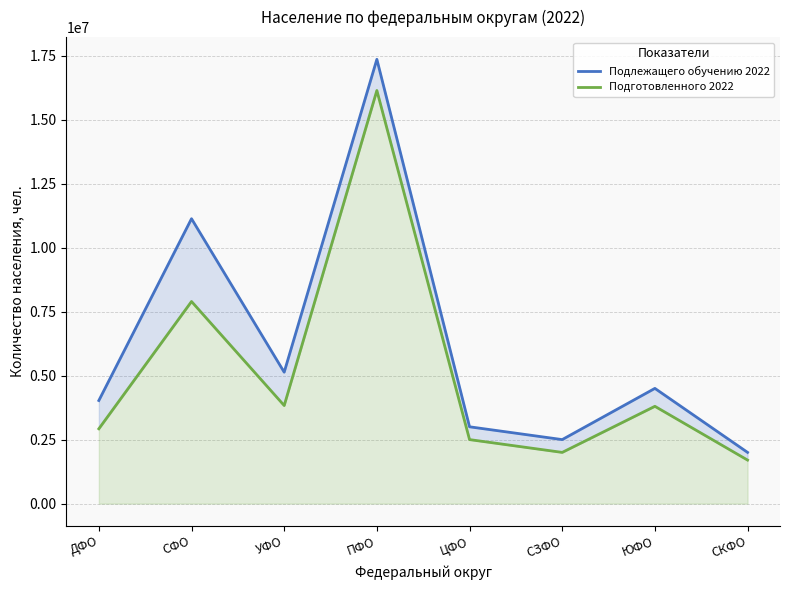

What is the label of the 8th point from the right?

ДФО